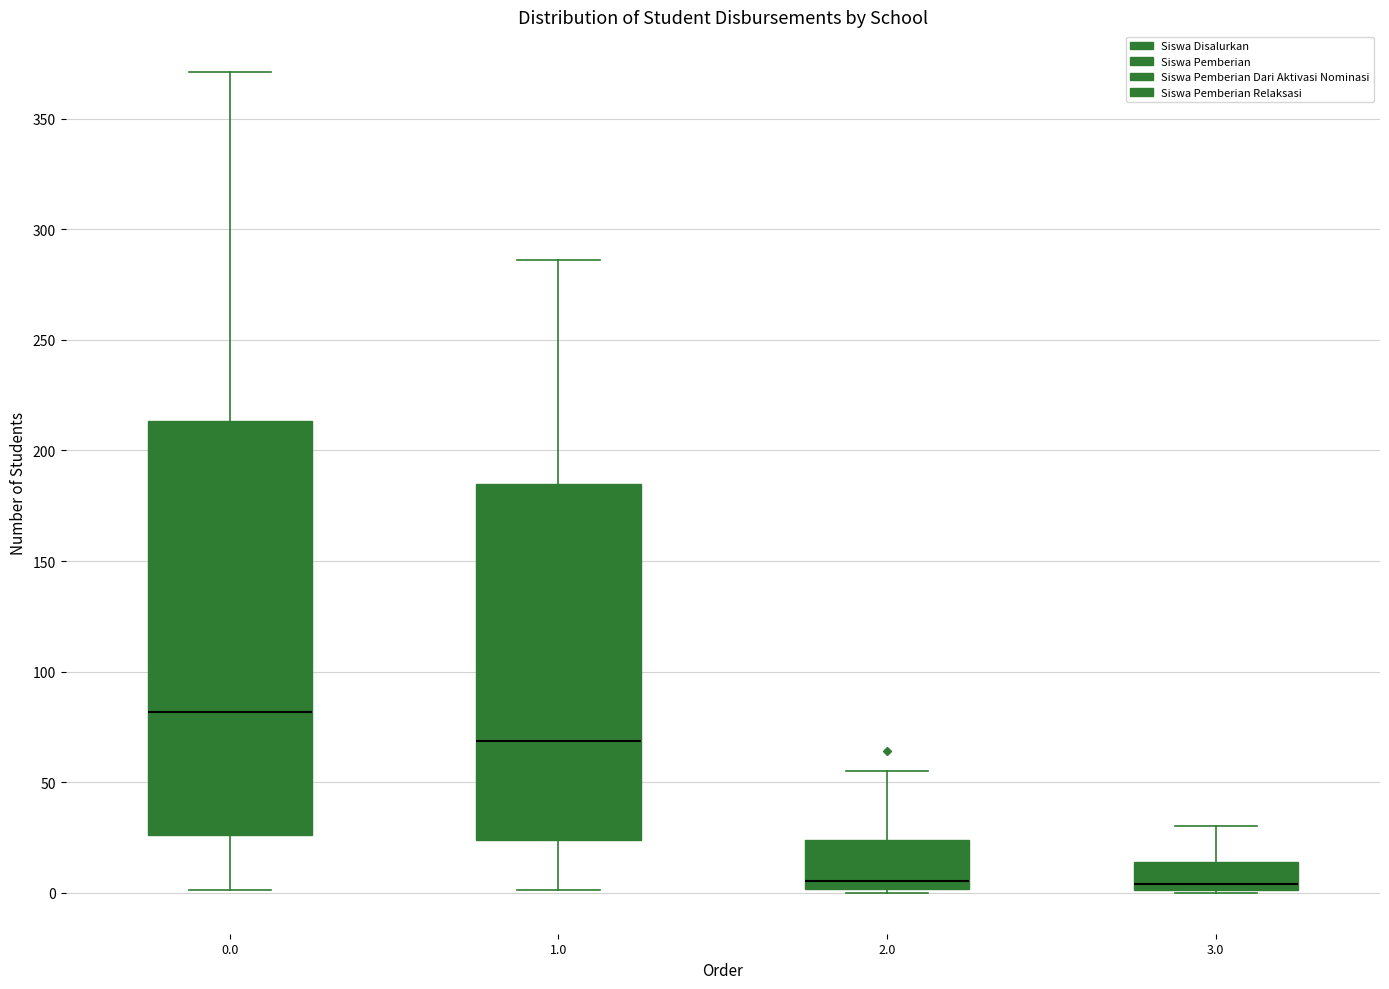

Where does the lower whisker of the box at x = 0.0 end on the y-axis? The values are not printed on the chart, so give them approximately, as read against the axis.

0